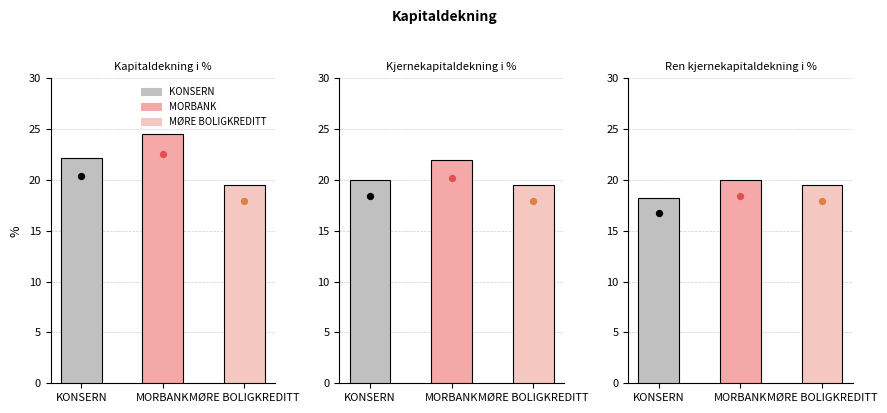

Which series has the largest total across all categories?

MORBANK